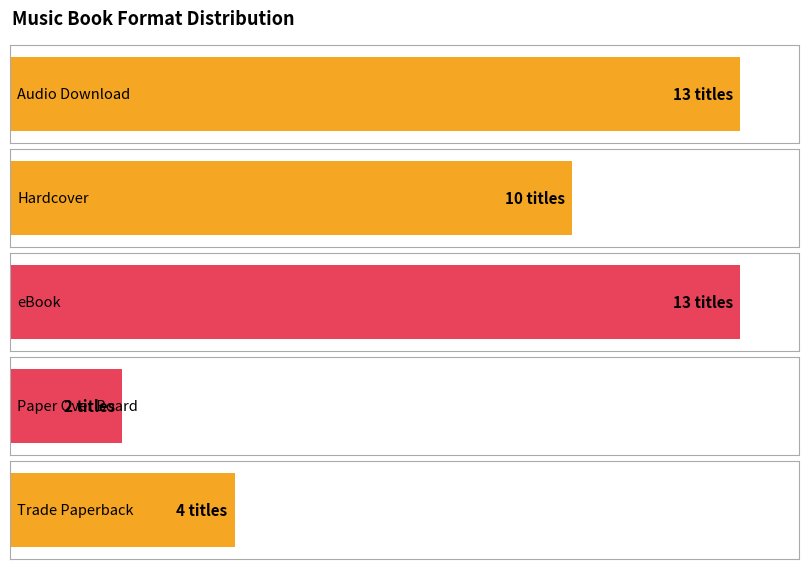

The value at Hardcover is 10. True or false?

True